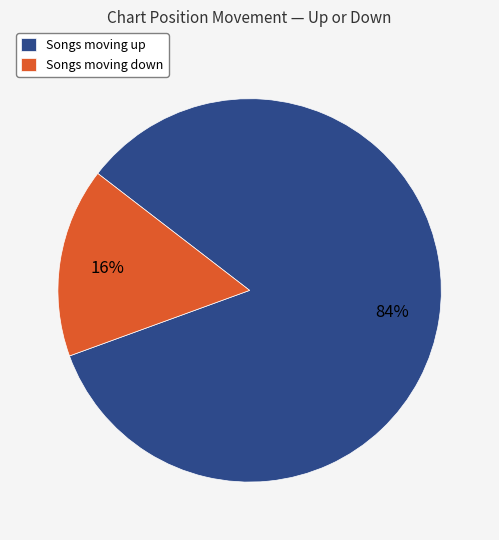

How many slices are in this pie chart?

2